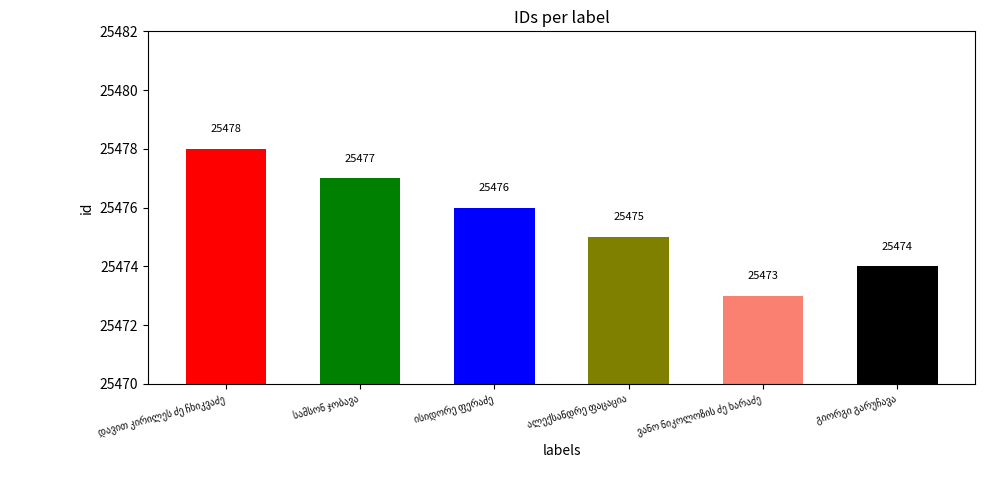

What is the maximum value shown in the chart?

25478